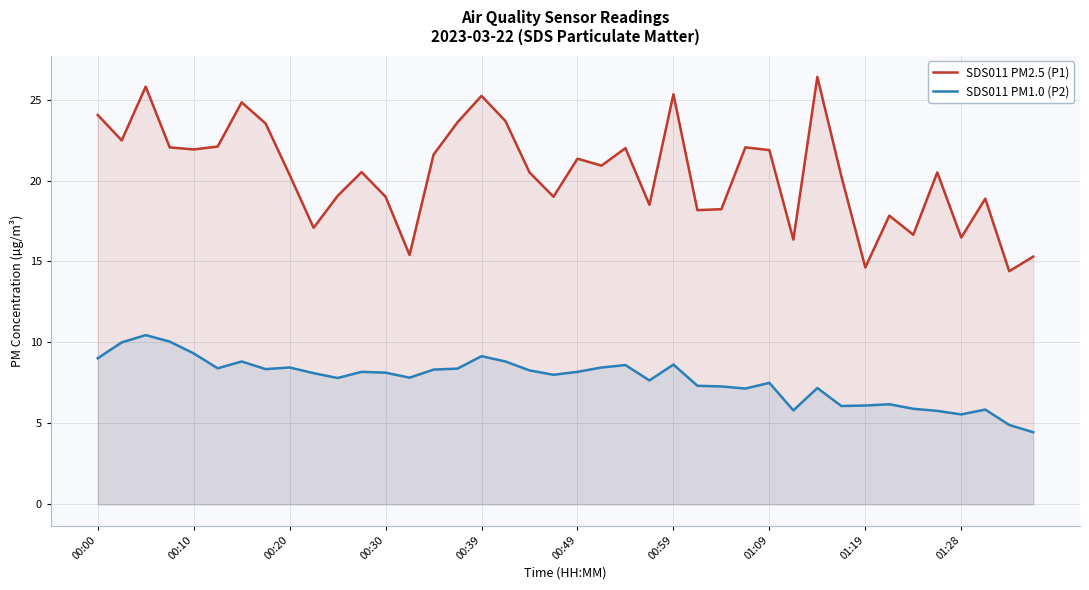

Which series has the largest range (max minus min)?

SDS011 PM2.5 (P1)